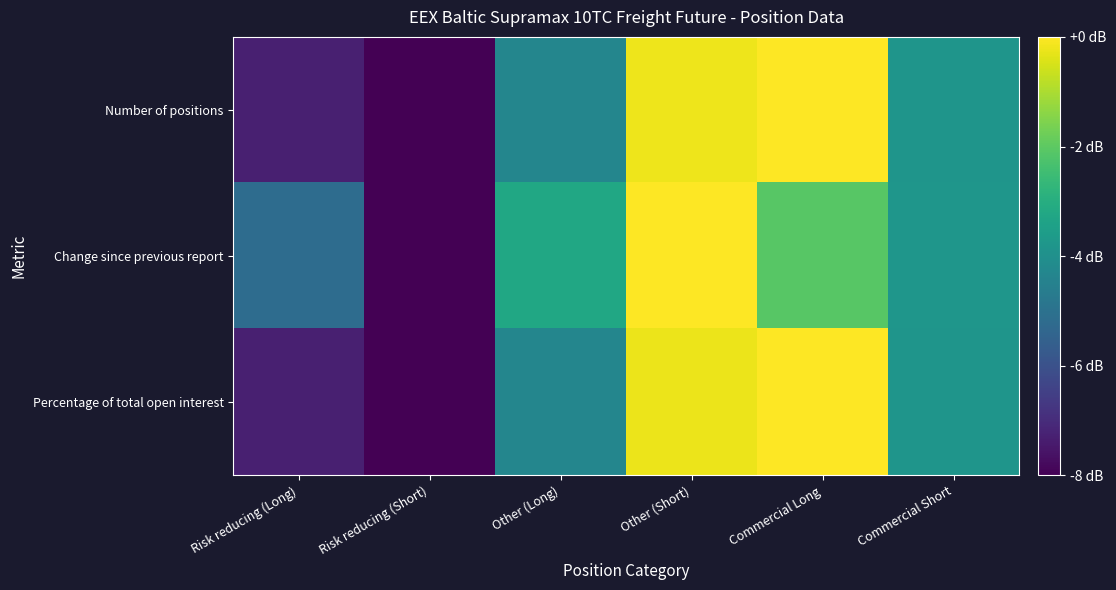

Count the number of data series in this chart.

3